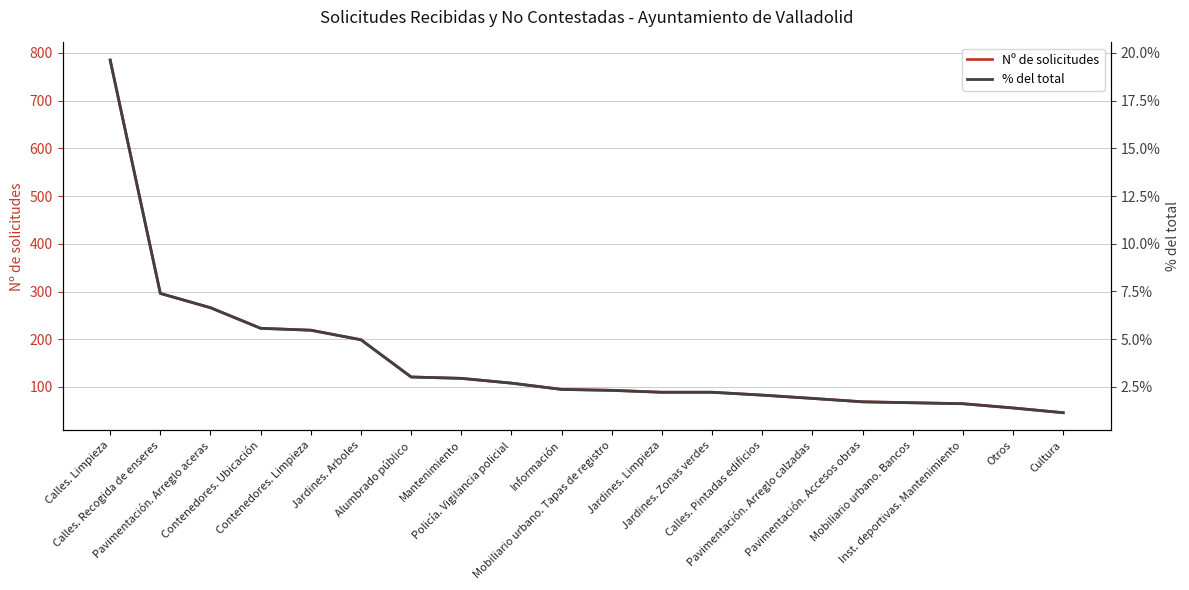

Reading left to right, list all the values displayed in this chart.

Nº de solicitudes: 785.0	296.0	266.0	223.0	219.0	199.0	121.0	118.0	108.0	95.0	93.0	89.0	89.0	83.0	76.0	69.0	67.0	65.0	56.0	46.0
% del total: 19.6	7.4	6.7	5.6	5.5	5.0	3.0	3.0	2.7	2.4	2.3	2.2	2.2	2.1	1.9	1.7	1.7	1.6	1.4	1.1